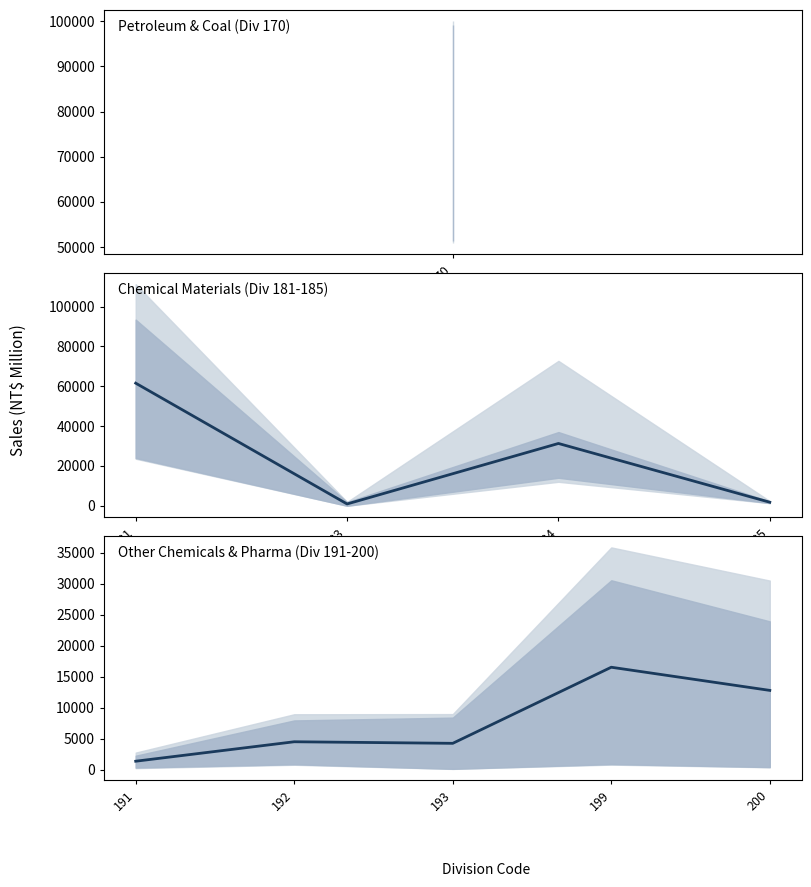

Where is the data nearest to the value 8938?

200